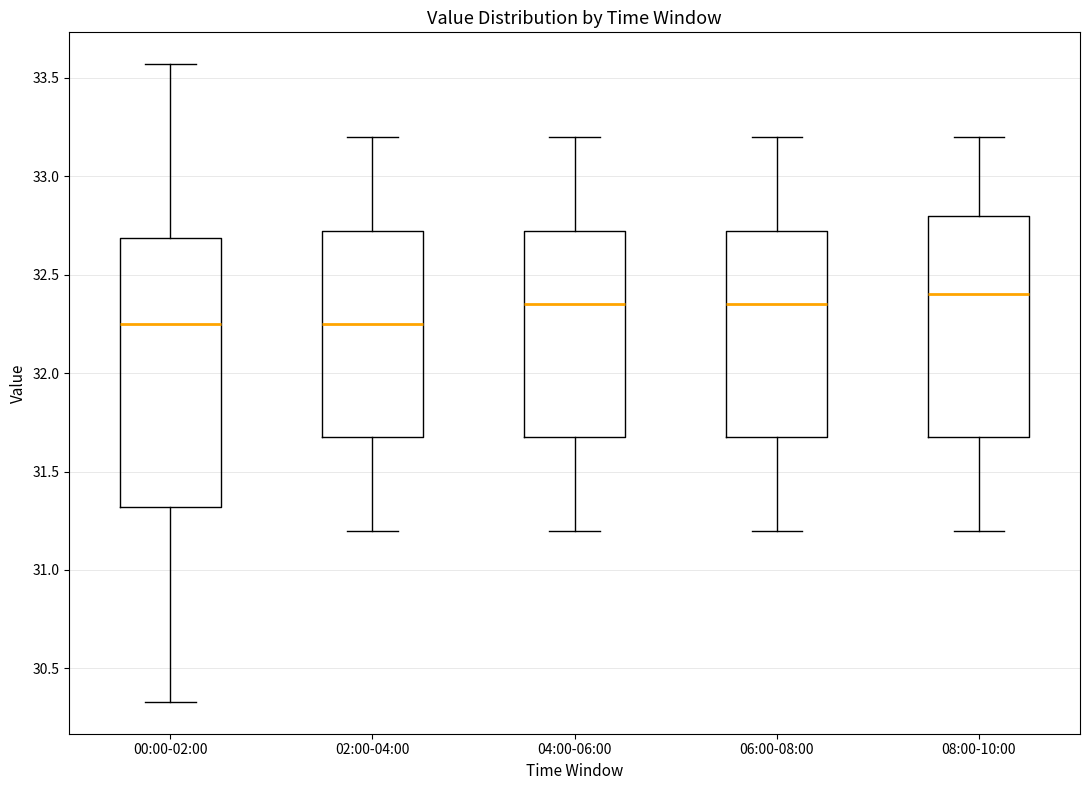

Reading left to right, transcribe this box plot: for each box, give where its median line is, the range the box spans, and where its two whiskers end, as read against the y-axis. The values are not printed on the chart, so give them approximately, as read against the axis.

00:00-02:00: median 32.25, box 31.30 to 32.70, whiskers 30.35 to 33.55
02:00-04:00: median 32.25, box 31.70 to 32.75, whiskers 31.20 to 33.20
04:00-06:00: median 32.35, box 31.70 to 32.75, whiskers 31.20 to 33.20
06:00-08:00: median 32.35, box 31.70 to 32.75, whiskers 31.20 to 33.20
08:00-10:00: median 32.40, box 31.70 to 32.80, whiskers 31.20 to 33.20